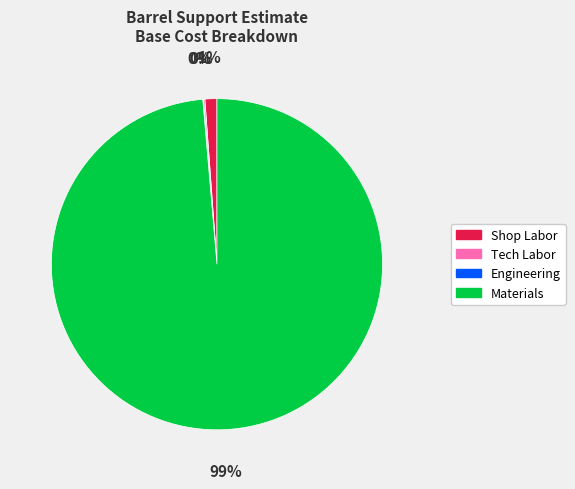

Is it true that Shop Labor is 8% of the pie?

False